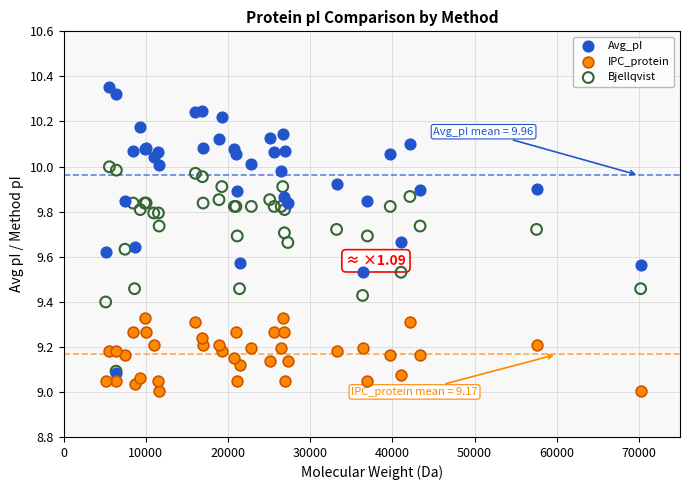

What are all the series names shown in the legend?

Avg_pI, IPC_protein, Bjellqvist